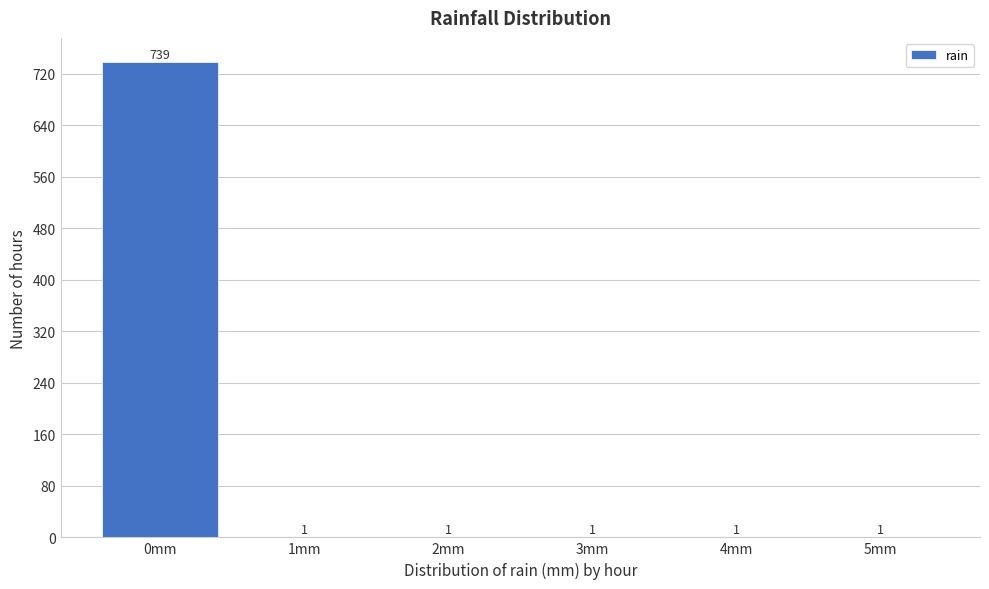

Reading left to right, what are all the values shown in this chart?

0mm=739	1mm=1	2mm=1	3mm=1	4mm=1	5mm=1